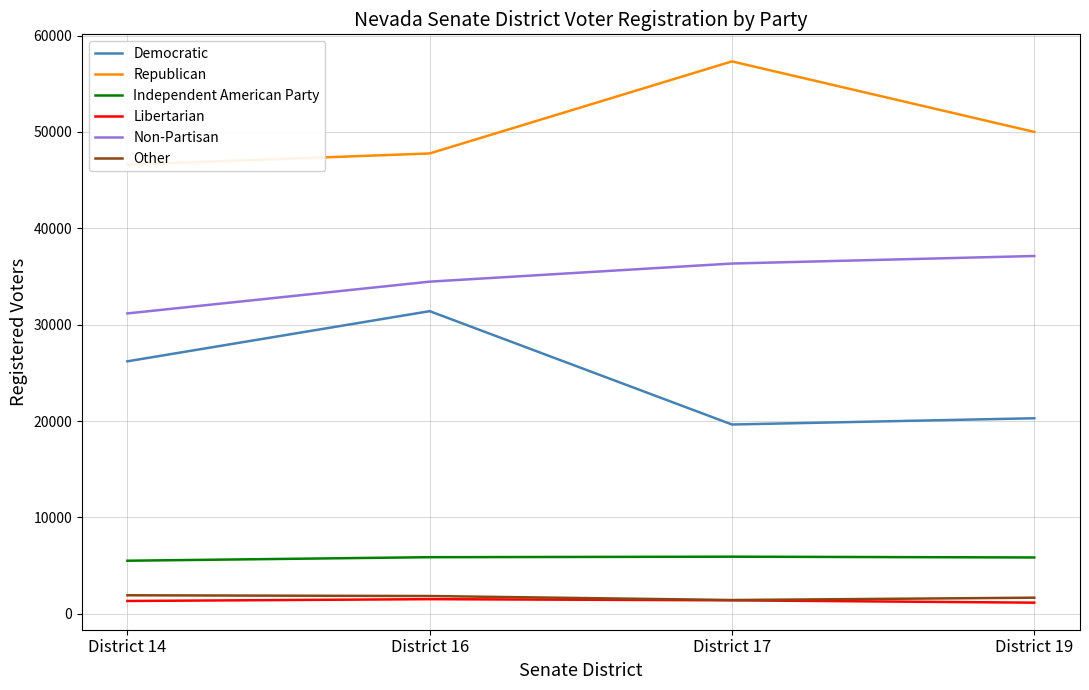

At how many categories does at least one series exceed 4975?

4